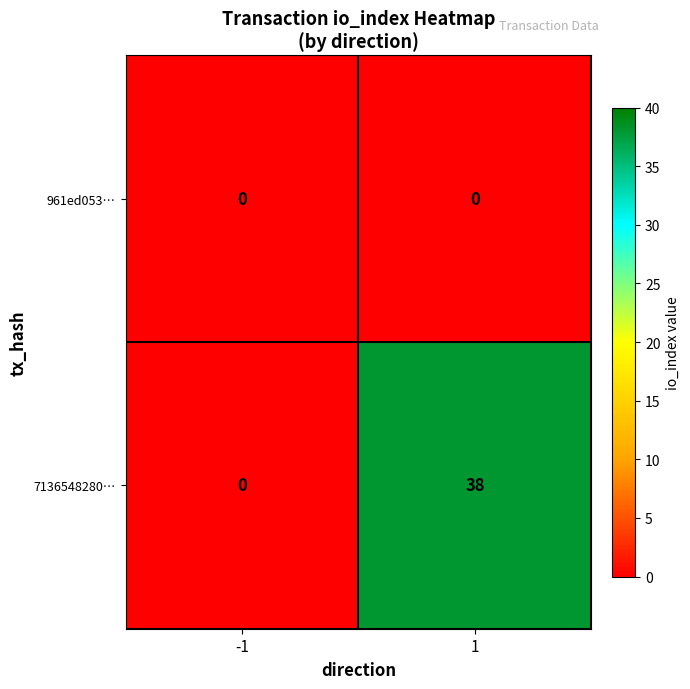

Read the 7136548280… value at 1.

38